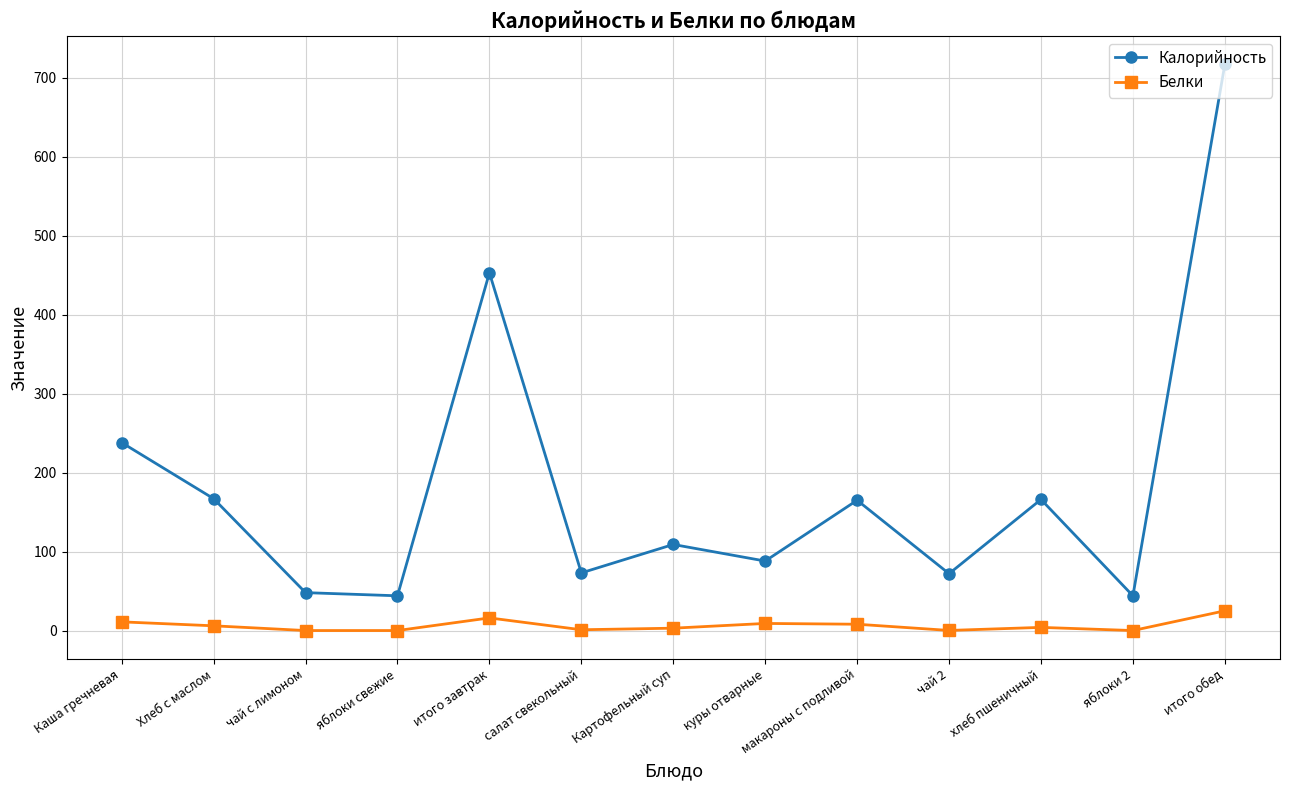

What is the maximum value shown in the chart?

717.0